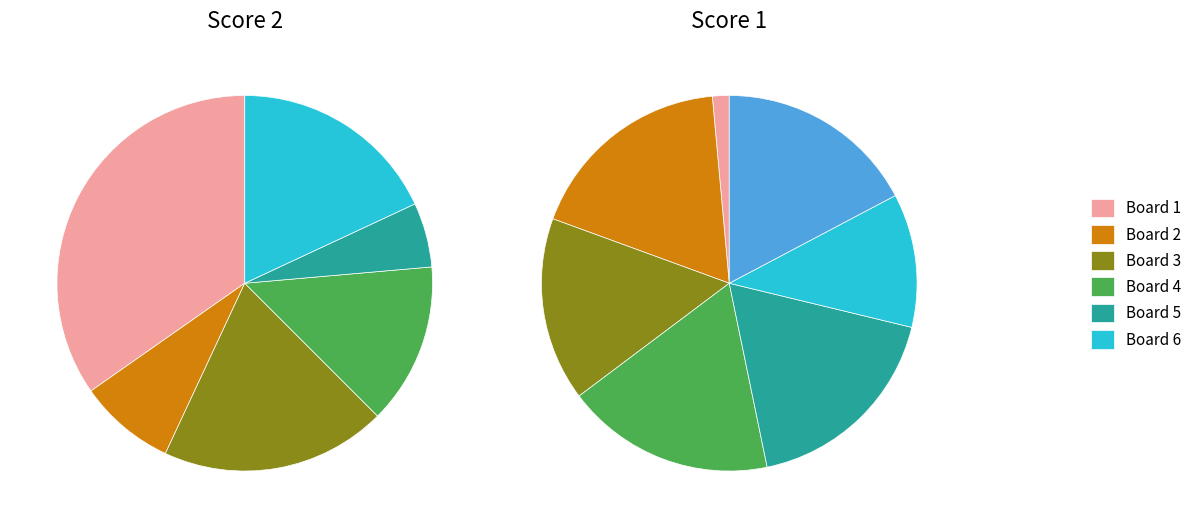

How much of the chart is everything except Board 3?

80.6%